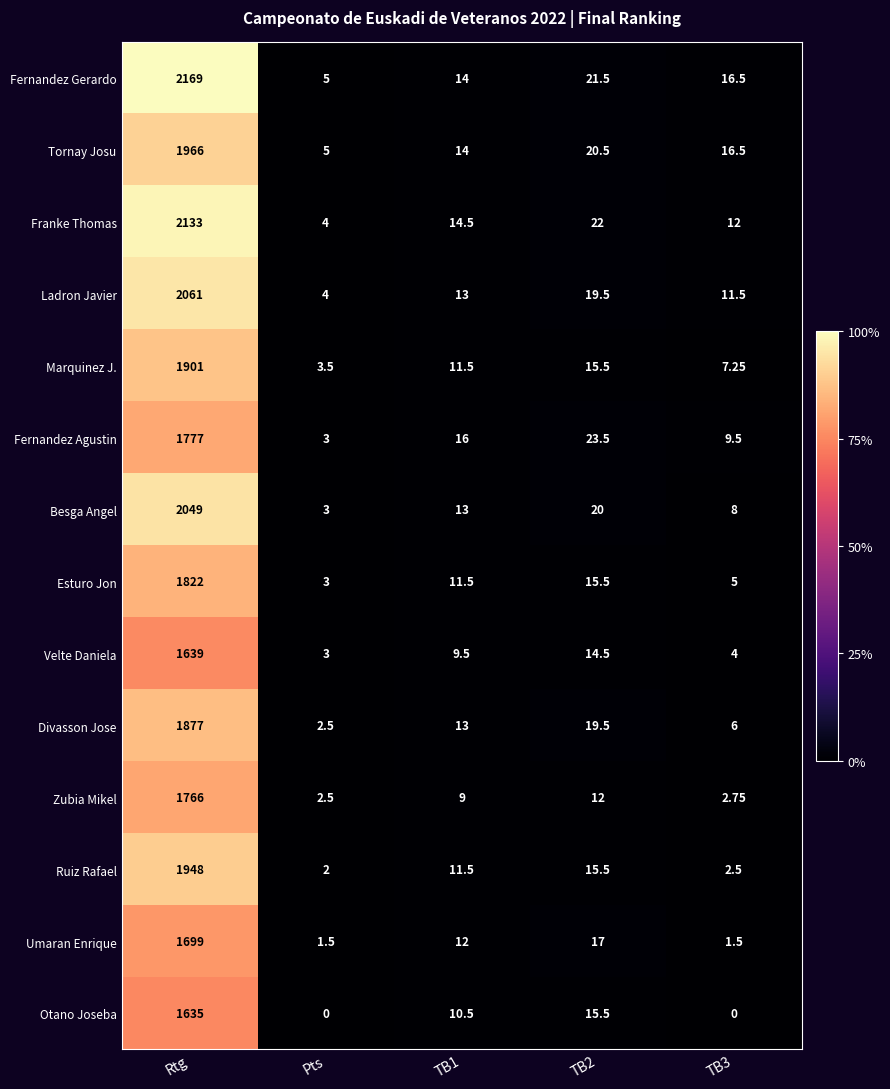

At which label does Fernandez Gerardo first exceed 16?

Rtg